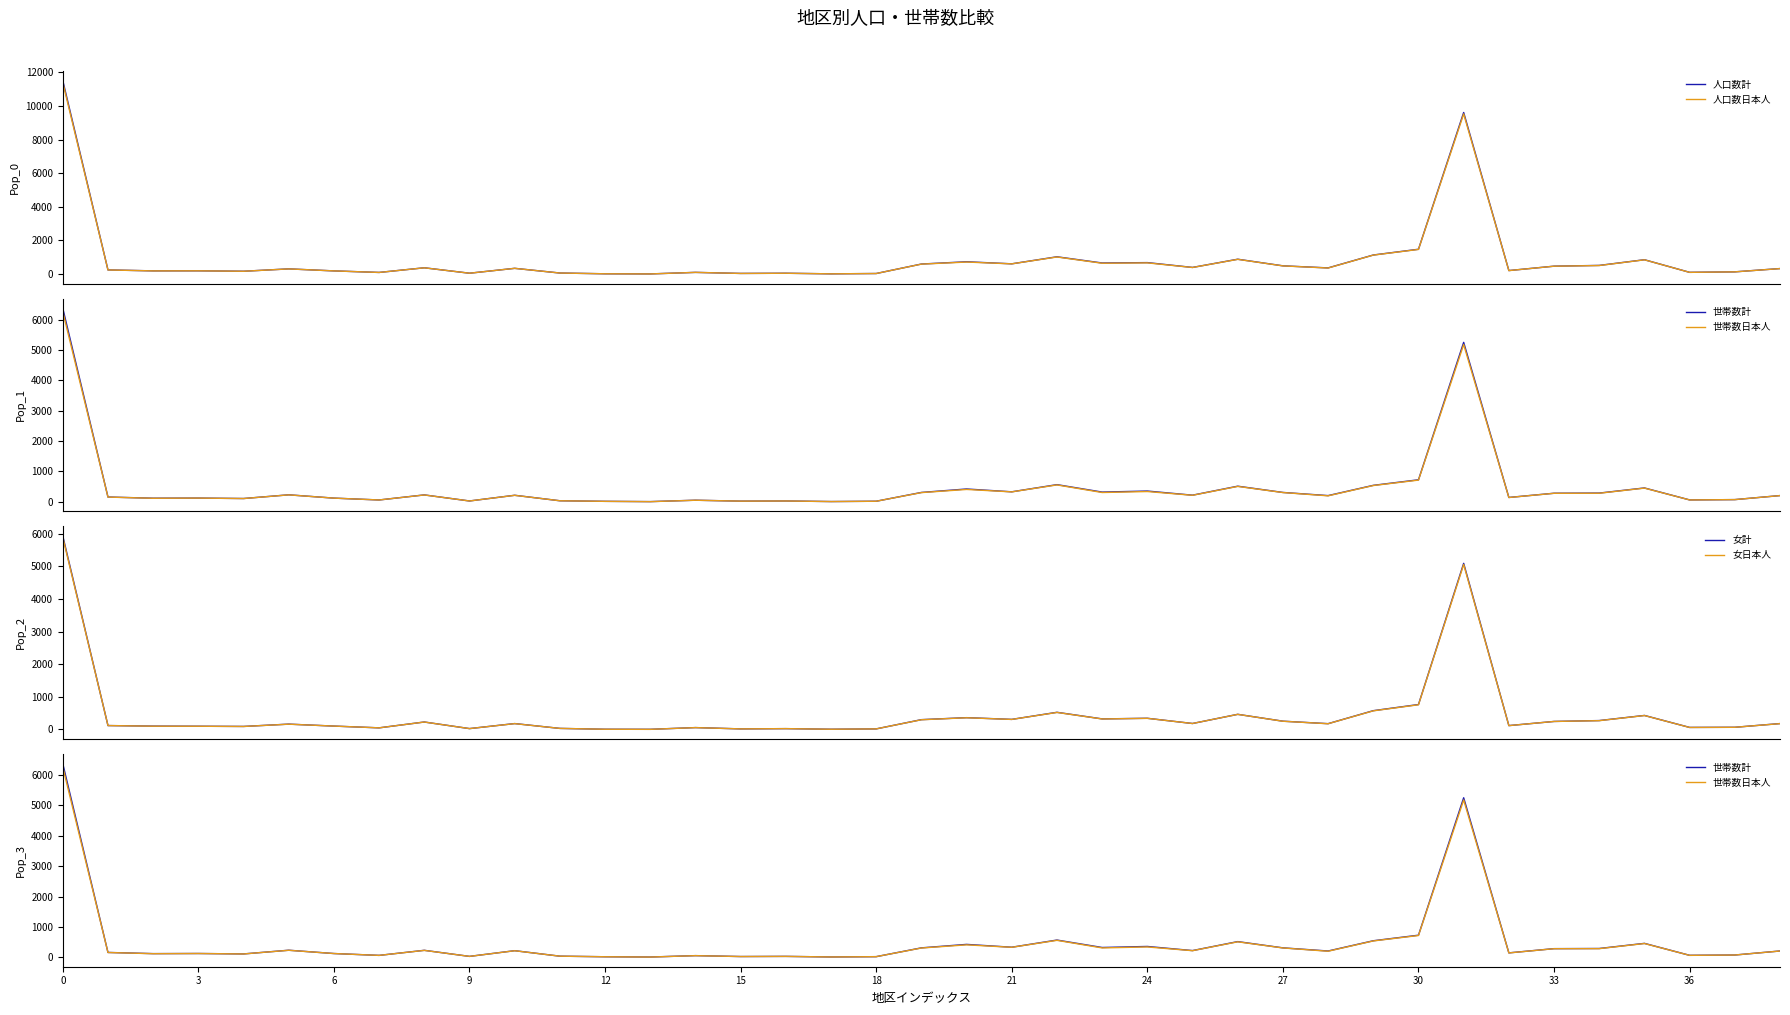

What is the sum of all 世帯数日本人 values?

19204